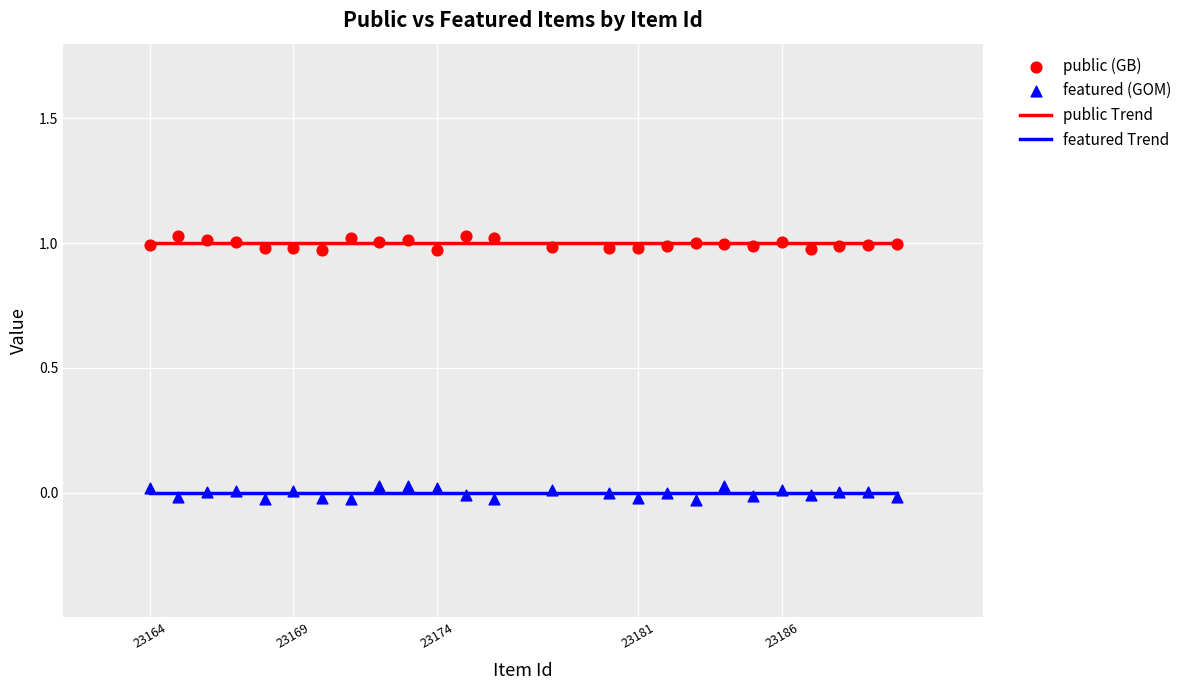

What is the total value across all series at 23164?

1